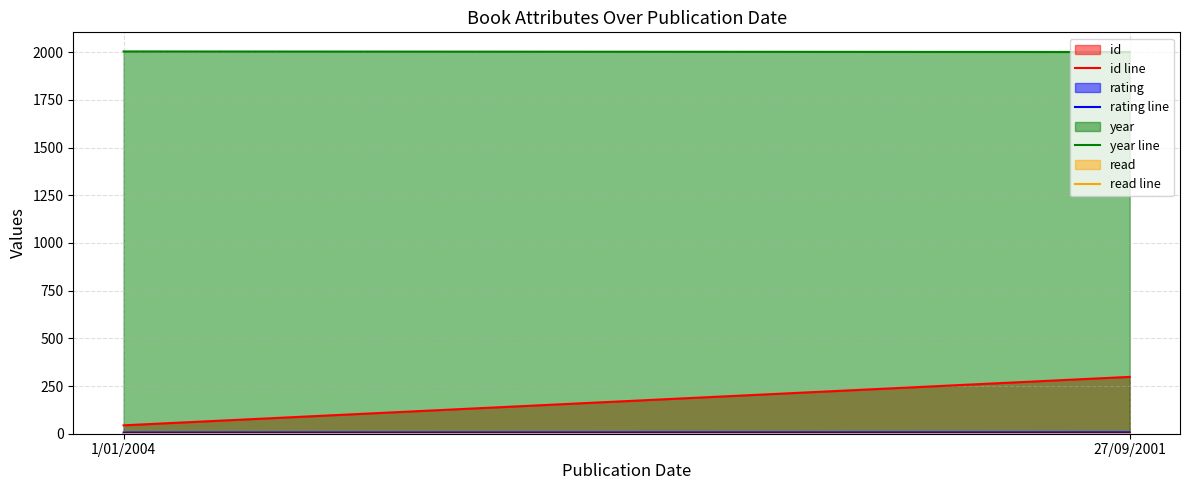

At which label is year line closest to 2002?

27/09/2001